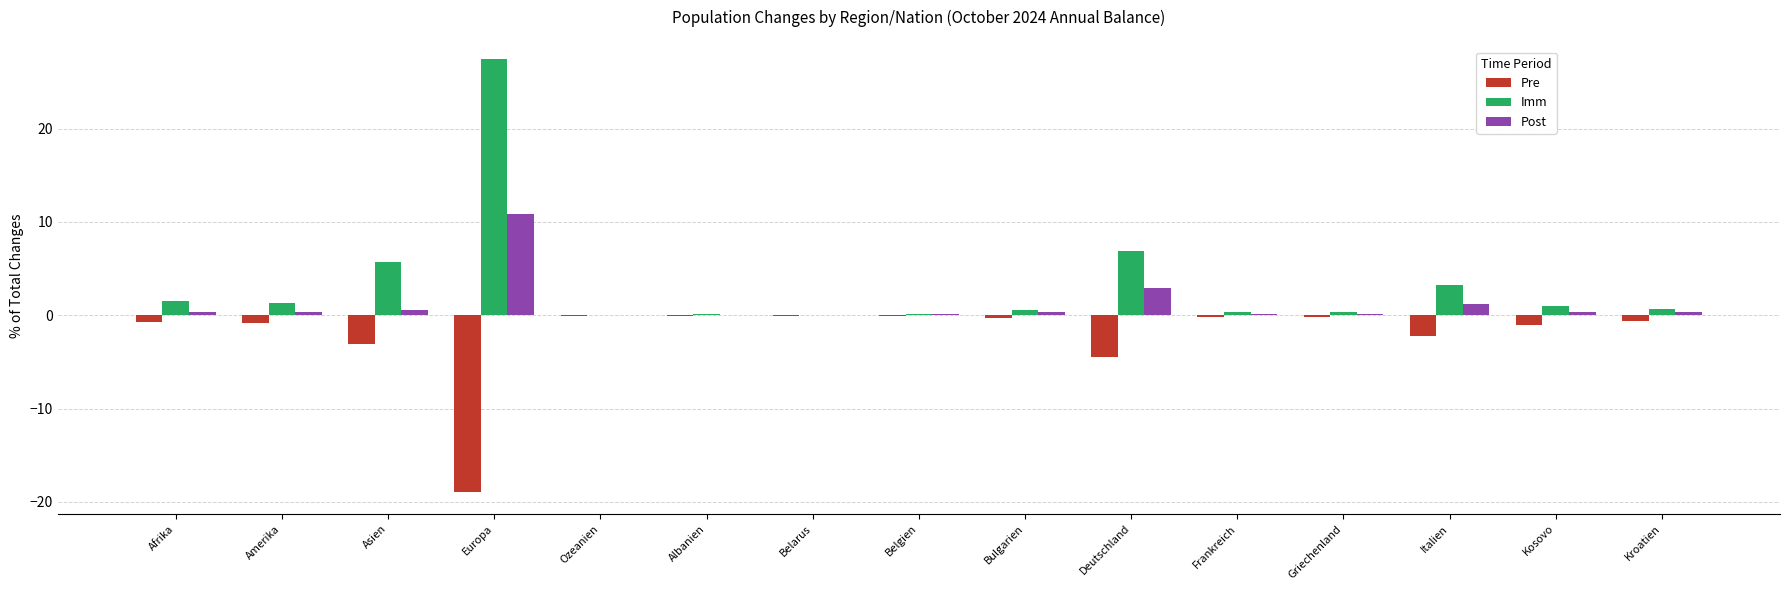

Is it true that Imm equals 1.5 at Afrika?

True